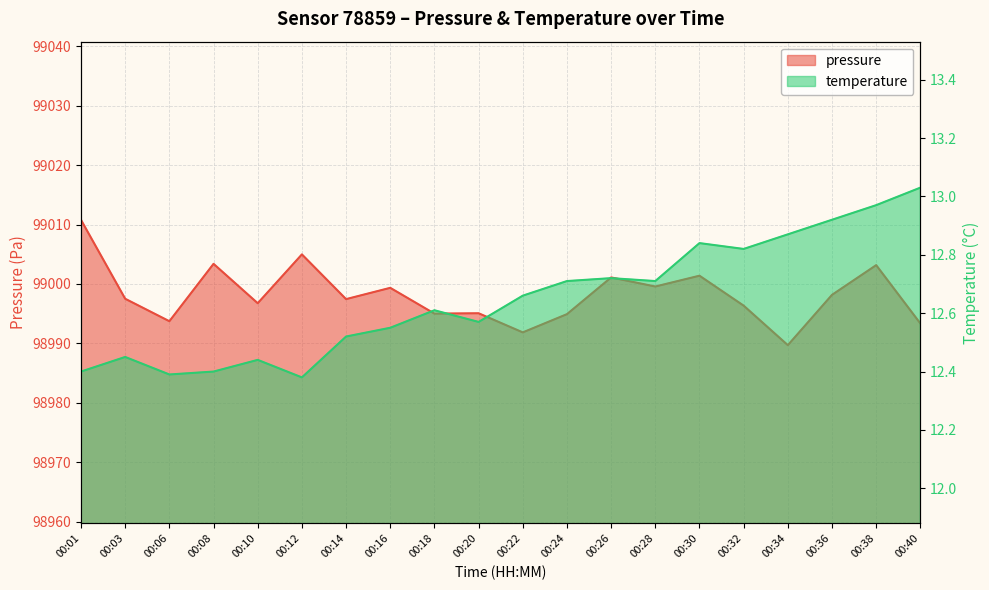

What is the maximum value shown in the chart?

99010.8